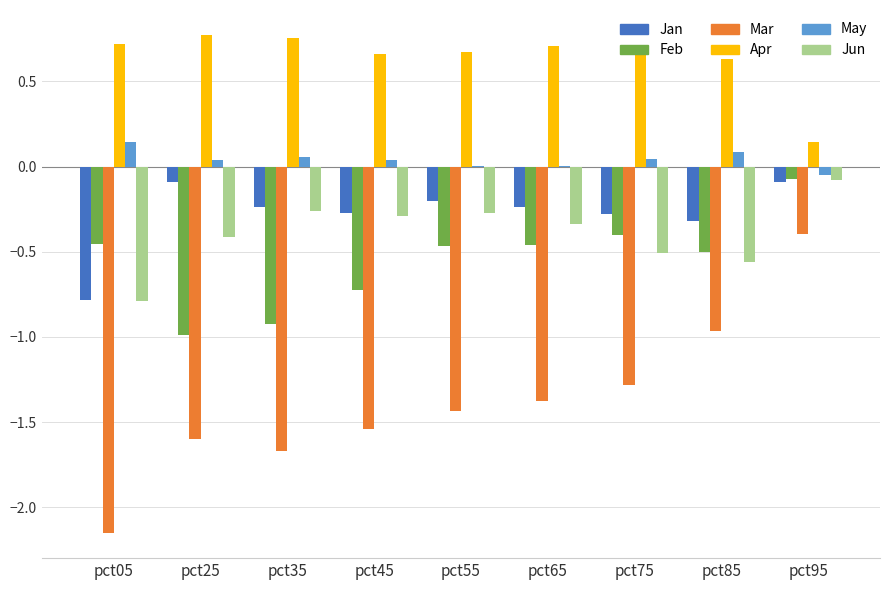

Is the value of Mar at pct45 greater than the value of Jun at pct25?

No